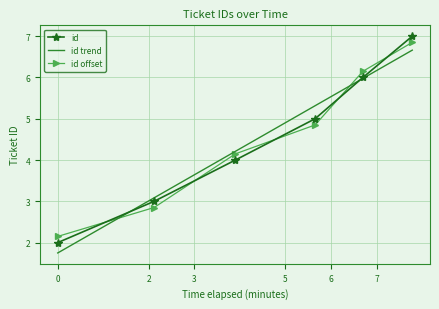

What is the maximum value shown in the chart?

7.0